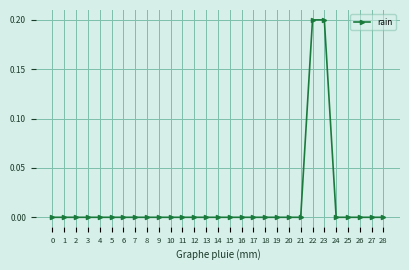

The chart shows a value of -0.1 at 8. True or false?

False